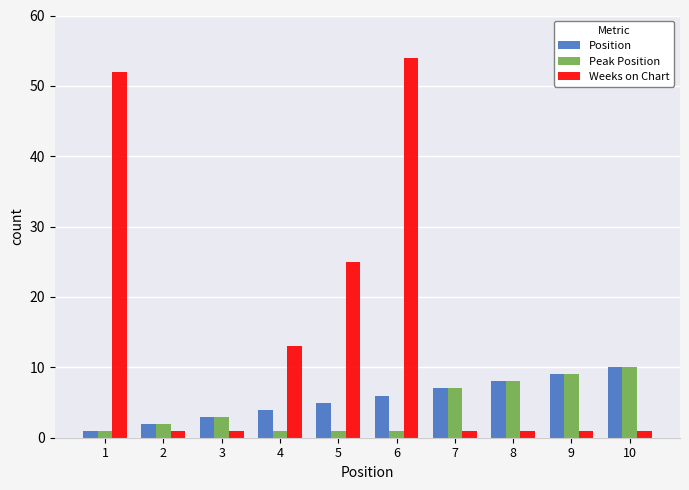

What is the minimum value shown in the chart?

1